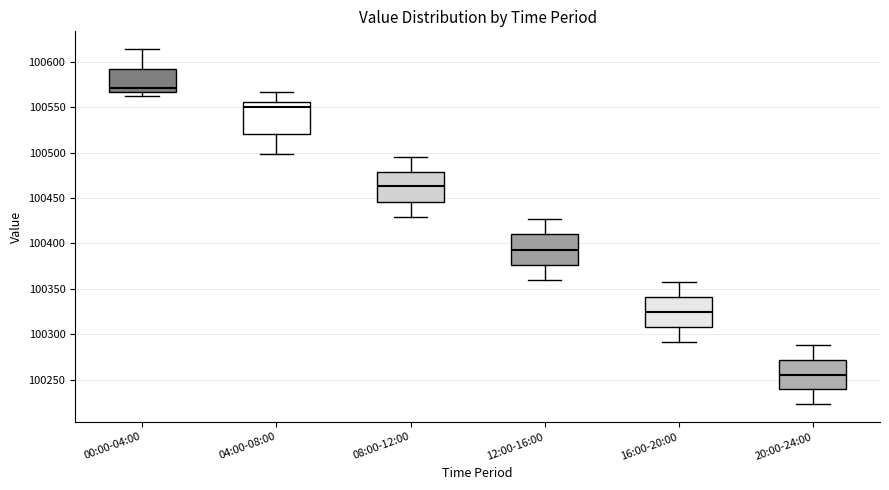

Reading left to right, transcribe this box plot: for each box, give where its median line is, the range the box spans, and where its two whiskers end, as read against the y-axis. The values are not printed on the chart, so give them approximately, as read against the axis.

00:00-04:00: median 100570, box 100565 to 100590, whiskers 100560 to 100615
04:00-08:00: median 100550, box 100520 to 100555, whiskers 100500 to 100565
08:00-12:00: median 100465, box 100445 to 100480, whiskers 100430 to 100495
12:00-16:00: median 100395, box 100375 to 100410, whiskers 100360 to 100425
16:00-20:00: median 100325, box 100310 to 100340, whiskers 100290 to 100355
20:00-24:00: median 100255, box 100240 to 100270, whiskers 100225 to 100290